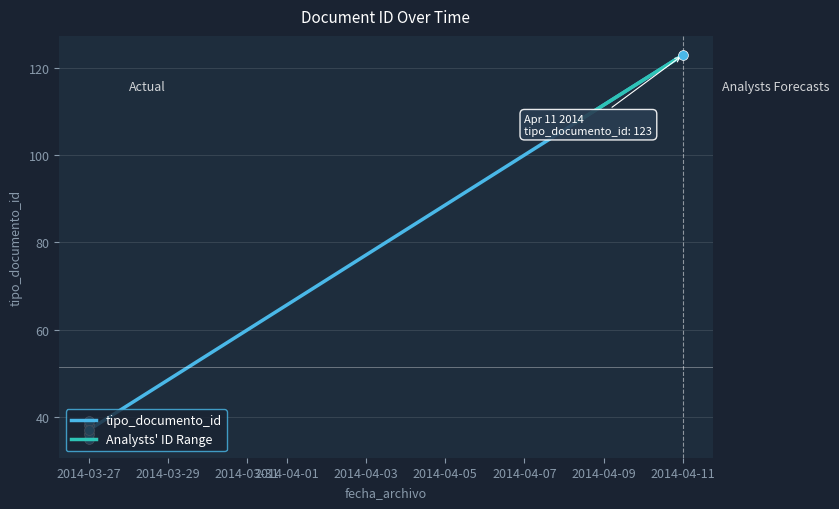

What is the change in value from 2014-03-27 to 2014-04-11?

+84